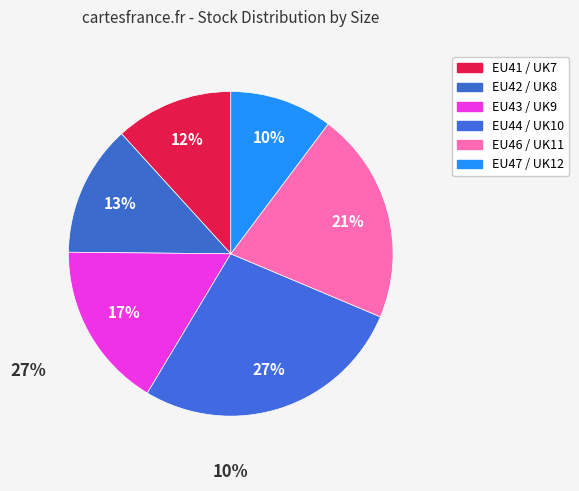

To the nearest percent, what is the difference between the EU44 / UK10 and EU46 / UK11 slice percentages?

6%